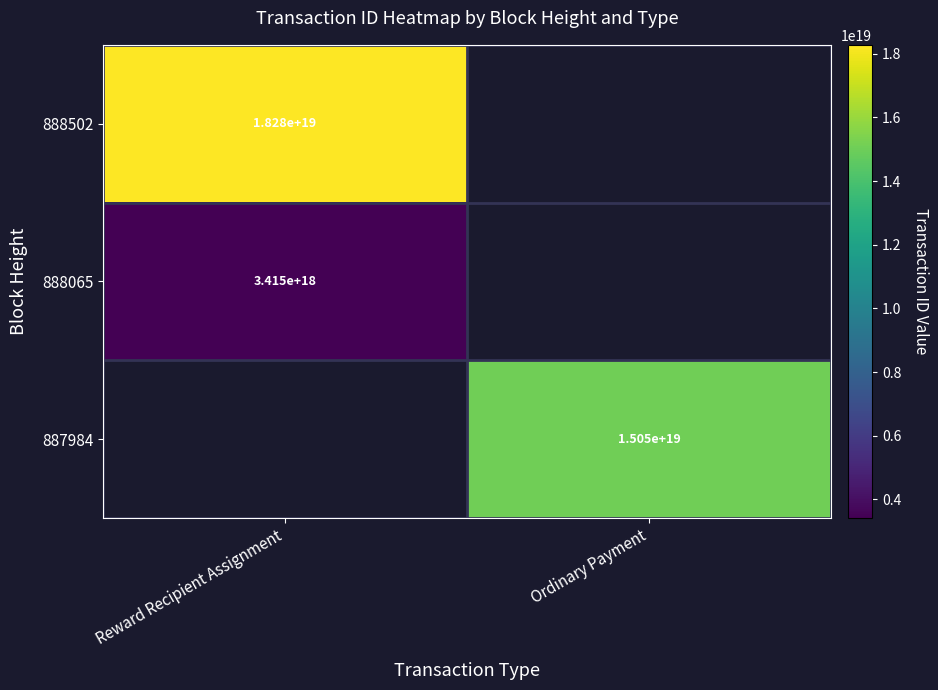

At how many categories does at least one series exceed 4158221730608313856?

2